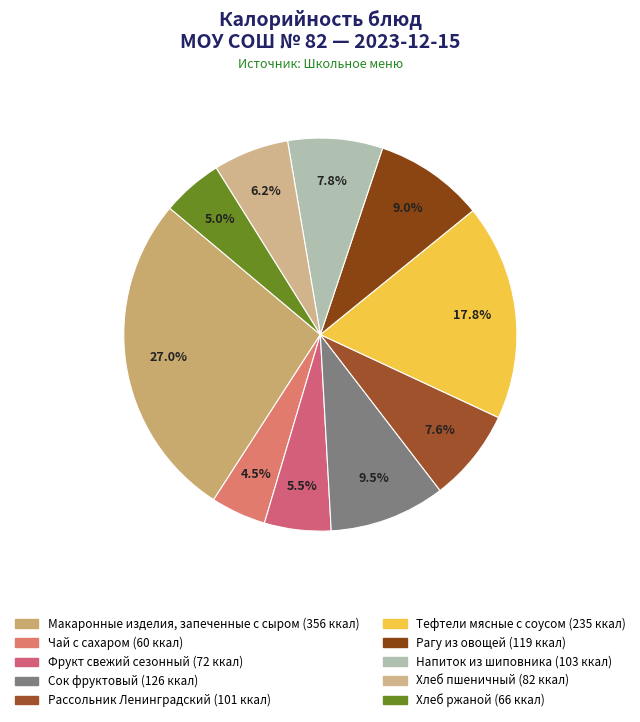

What percentage is the Хлеб ржаной slice, to the nearest percent?

5%